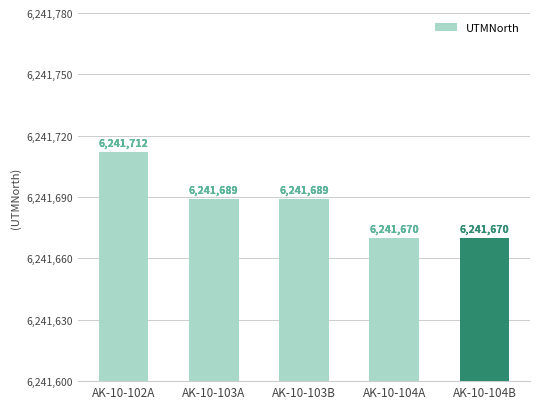

What is the value of the 5th bar from the left?

6241670